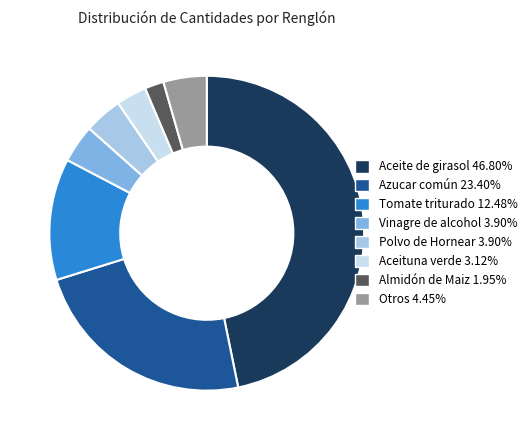

Does any single category account for the majority?

No